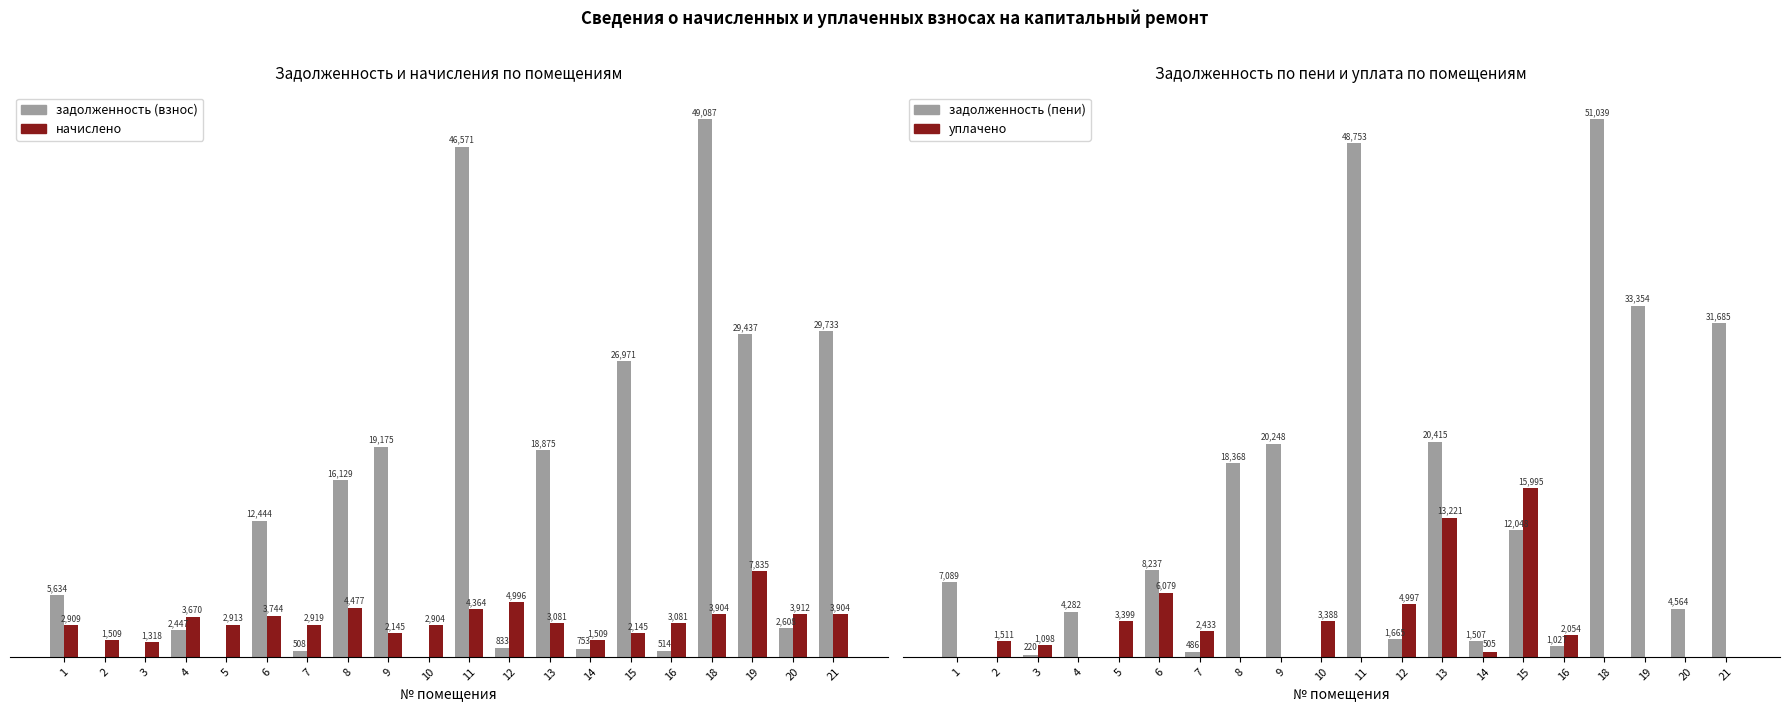

Reading left to right, extract all data points from this chart.

задолженность (взнос): 1=5633.9	2=0.0	3=0.0	4=2446.6	5=0.0	6=12444.0	7=507.6	8=16129.0	9=19175.3	10=0.0	11=46570.7	12=832.6	13=18874.6	14=752.5	15=26970.9	16=513.5	18=49087.1	19=29436.8	20=2607.8	21=29732.9
начислено: 1=2909.4	2=1509.3	3=1318.2	4=3669.9	5=2913.3	6=3744.0	7=2919.2	8=4477.2	9=2145.0	10=2903.6	11=4364.1	12=4995.9	13=3081.0	14=1509.3	15=2145.0	16=3081.0	18=3903.9	19=7835.1	20=3911.7	21=3903.9
задолженность (пени): 1=7088.6	2=0.0	3=220.3	4=4281.6	5=0.0	6=8236.6	7=486.4	8=18367.6	9=20247.8	10=0.0	11=48752.7	12=1664.6	13=20415.1	14=1507.2	15=12048.3	16=1027.0	18=51039.1	19=33354.4	20=4563.6	21=31684.9
уплачено: 1=0.0	2=1510.9	3=1098.0	4=0.0	5=3399.0	6=6079.4	7=2432.7	8=0.0	9=0.0	10=3388.4	11=0.0	12=4996.6	13=13221.1	14=505.2	15=15995.1	16=2054.5	18=0.0	19=0.0	20=0.0	21=0.0